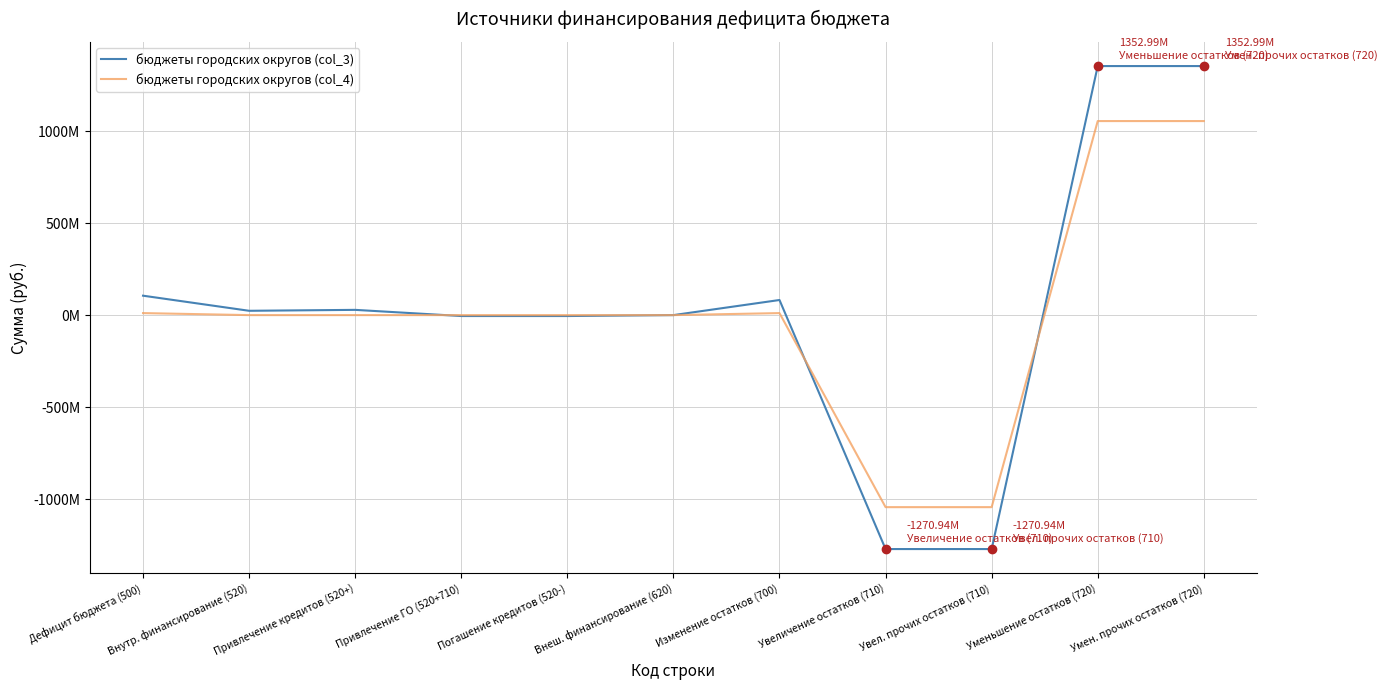

Rank the categories by бюджеты городских округов (col_4) value from lowest to highest.

Увеличение остатков (710), Увел. прочих остатков (710), Внутр. финансирование (520), Привлечение кредитов (520+), Привлечение ГО (520+710), Погашение кредитов (520-), Внеш. финансирование (620), Дефицит бюджета (500), Изменение остатков (700), Уменьшение остатков (720), Умен. прочих остатков (720)